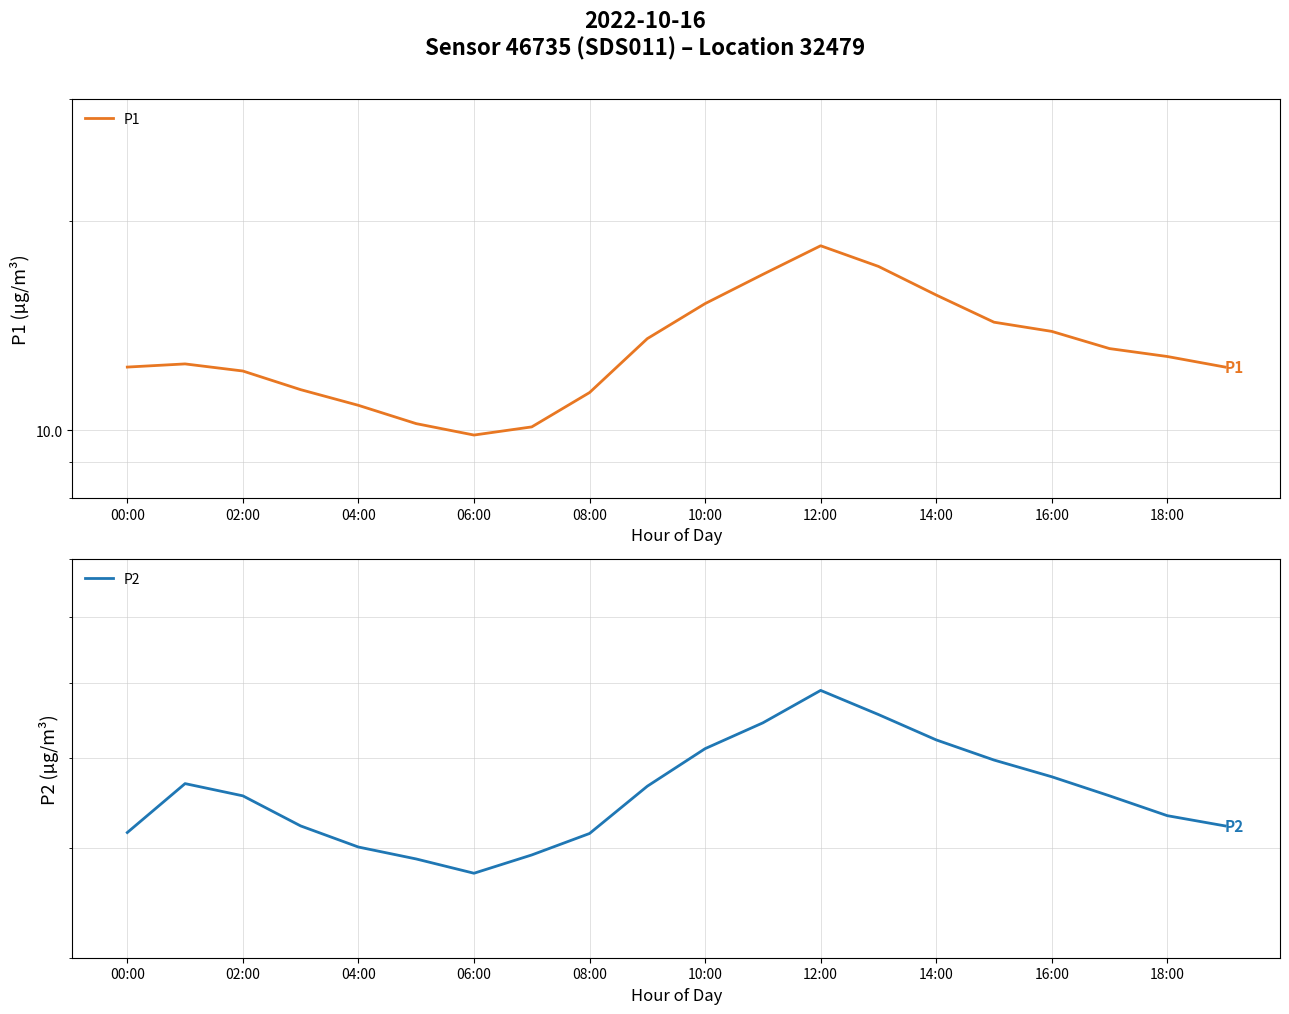

What is the minimum value for P2?

4.8